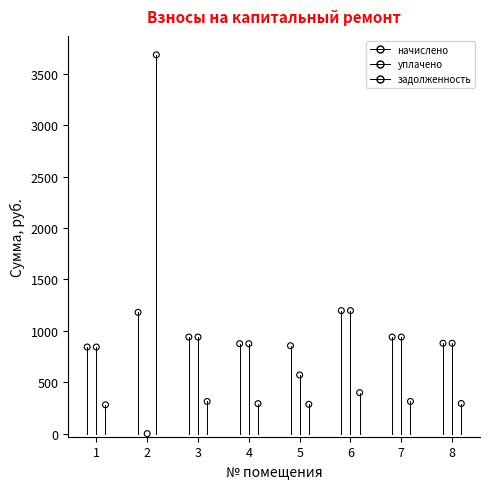

What are all the series names shown in the legend?

начислено, уплачено, задолженность